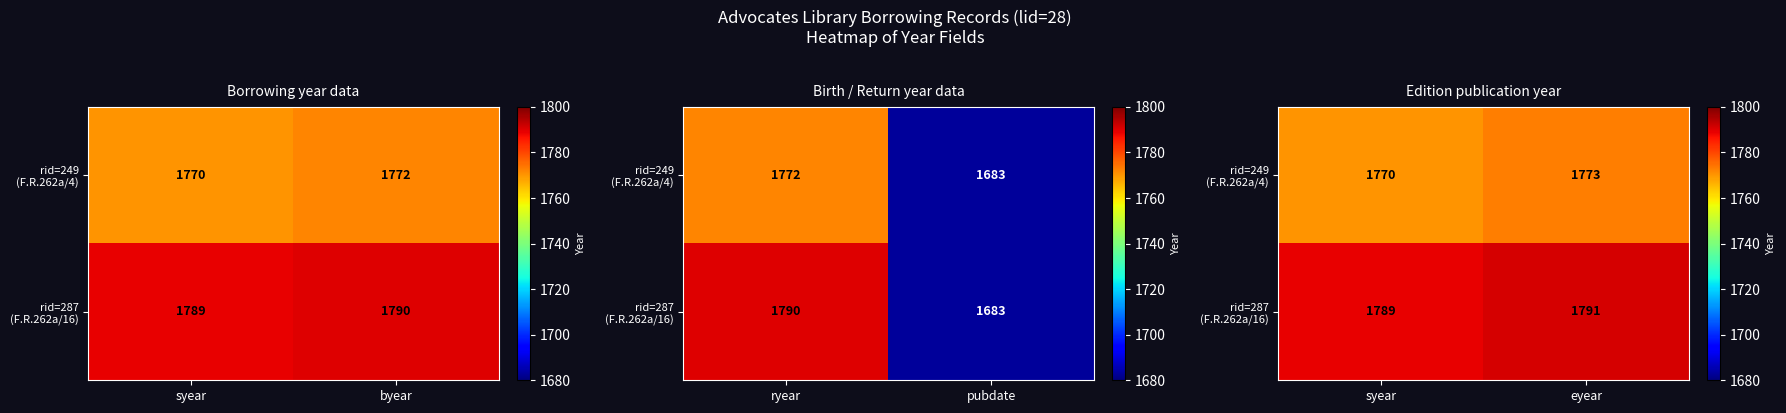

Which series has the largest range (max minus min)?

rid=249 (F.R.262a/4)